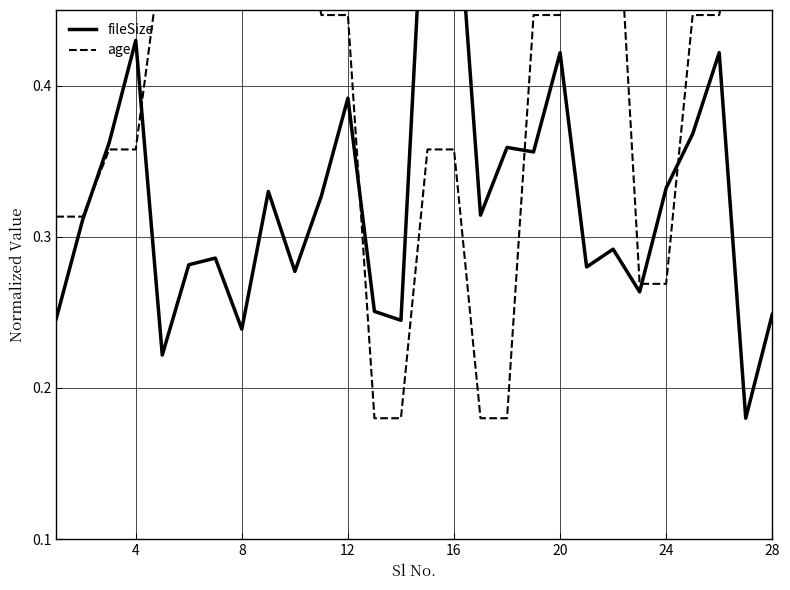

Reading left to right, what are all the values shown in this chart?

fileSize: 0.2	0.3	0.4	0.4	0.2	0.3	0.3	0.2	0.3	0.3	0.3	0.4	0.3	0.2	0.6	0.6	0.3	0.4	0.4	0.4	0.3	0.3	0.3	0.3	0.4	0.4	0.2	0.2
age: 0.3	0.3	0.4	0.4	0.5	0.5	0.5	0.5	0.5	0.5	0.4	0.4	0.2	0.2	0.4	0.4	0.2	0.2	0.4	0.4	0.6	0.6	0.3	0.3	0.4	0.4	0.5	0.5